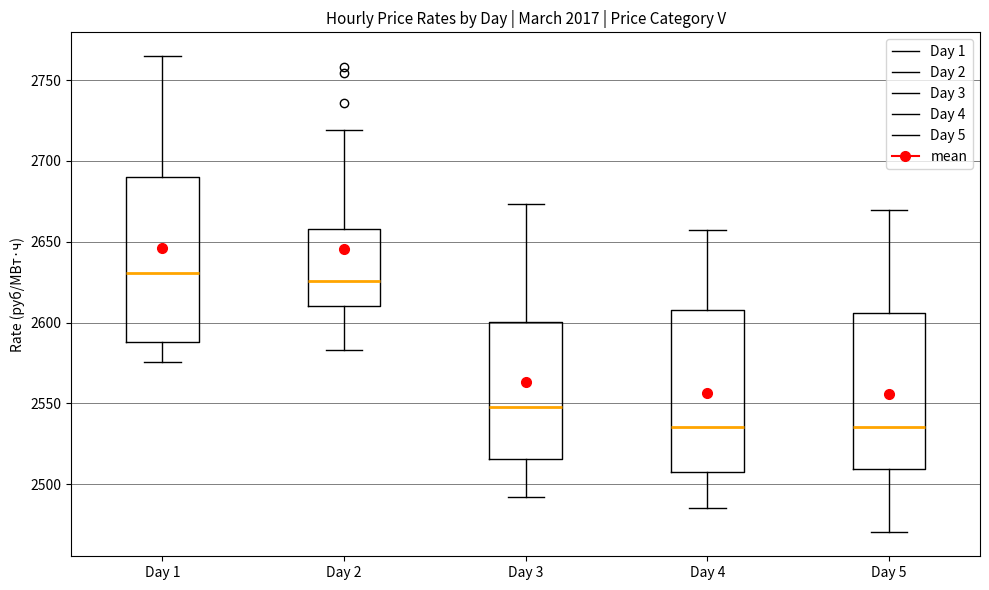

Which box's median line is the highest?

Day 1